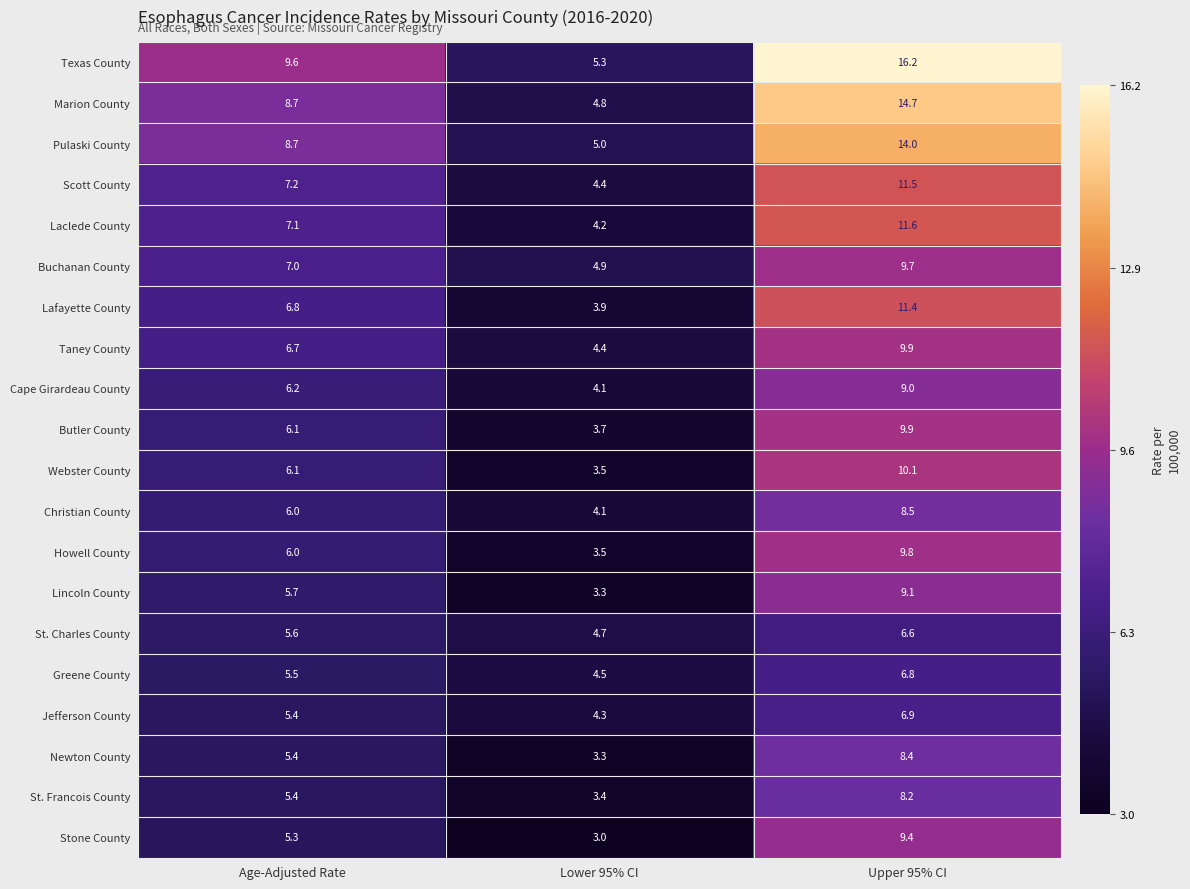

What is the sum of the Texas County values at Age-Adjusted Rate and Lower 95% CI?

14.9